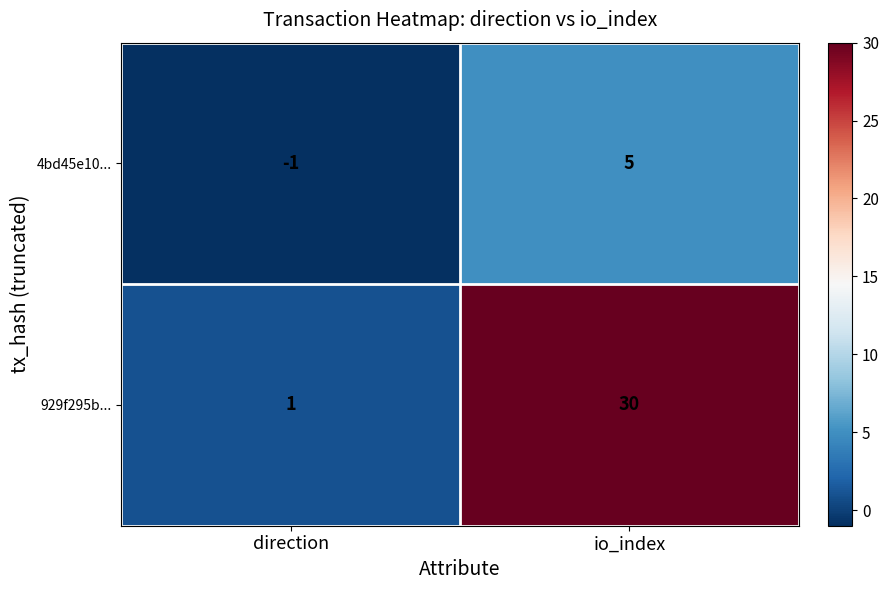

The value of 4bd45e10... at io_index is 5. True or false?

True